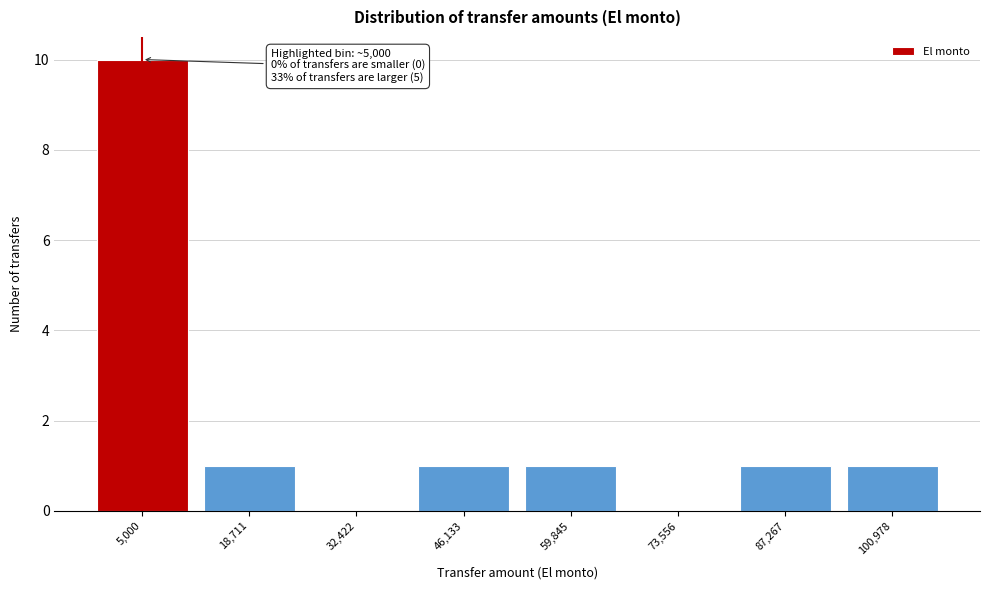

Reading right to left, transcribe all the data shown in this chart.

100,978=1	87,267=1	73,556=0	59,845=1	46,133=1	32,422=0	18,711=1	5,000=10